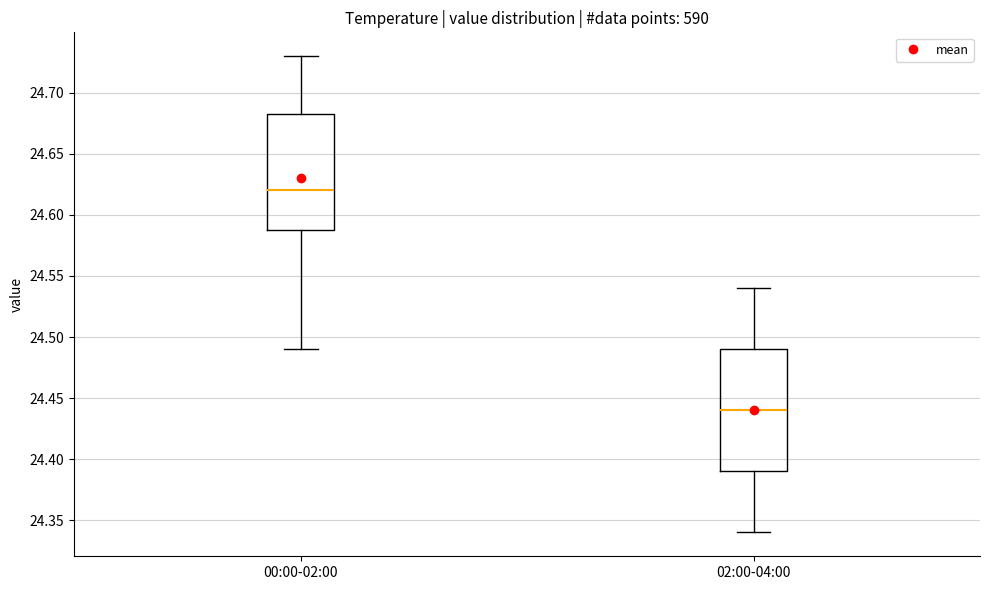

Where does the median line of the box for 02:00-04:00 sit on the y-axis? The values are not printed on the chart, so give them approximately, as read against the axis.

24.440